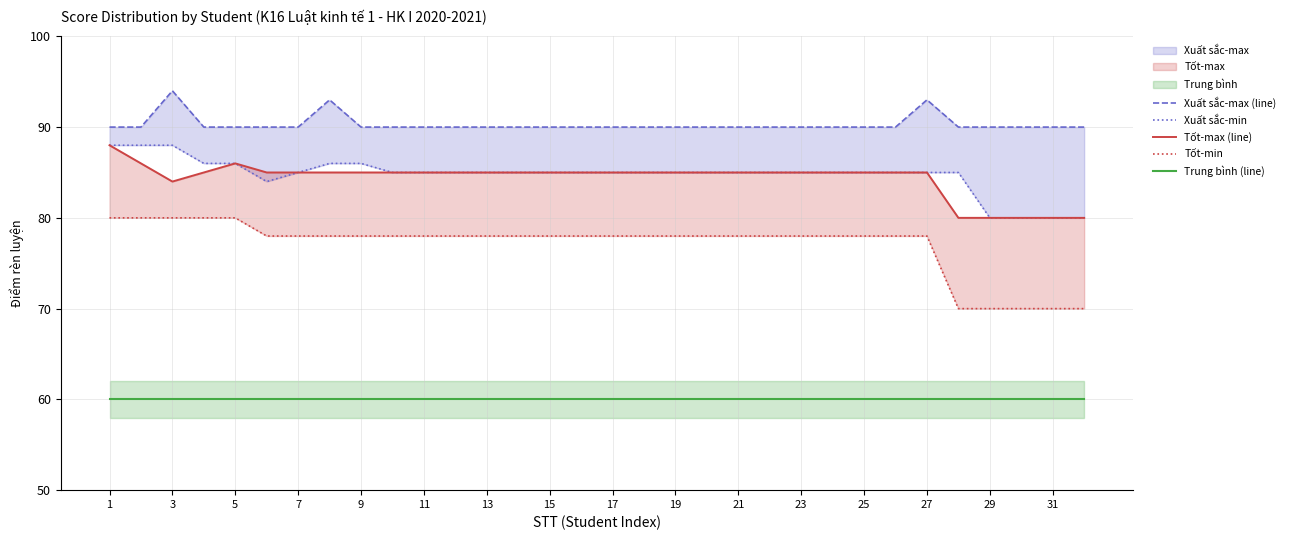

The Tốt-max (line) series shows 80 at 29. True or false?

True